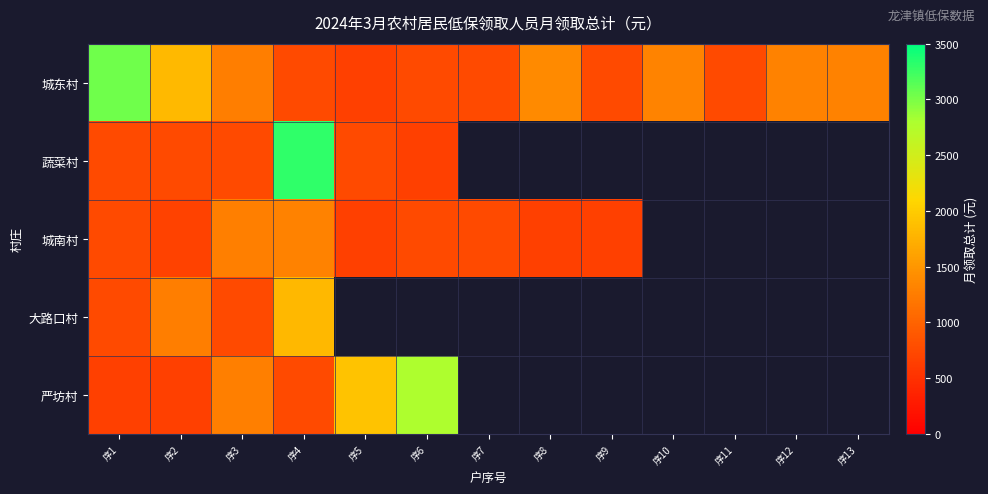

How many series are shown in this chart?

5